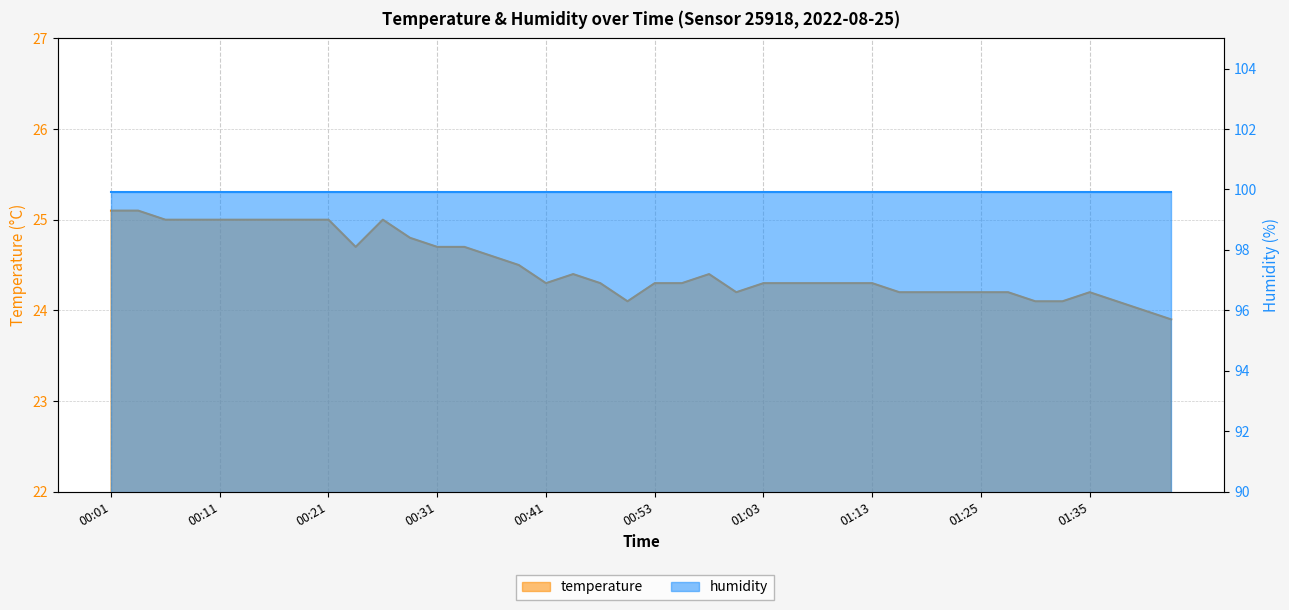

What position from the left is 01:00?

24